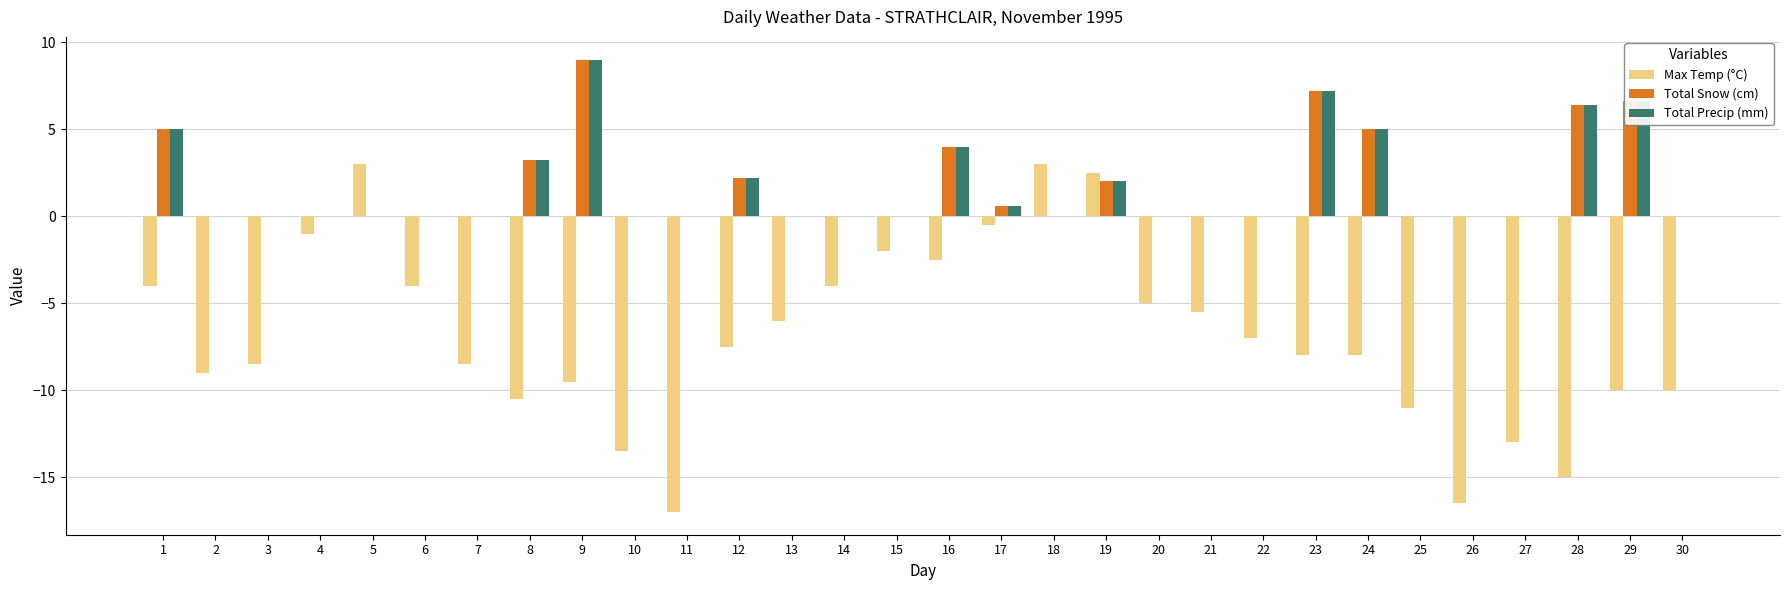

Are the bars horizontal?

No